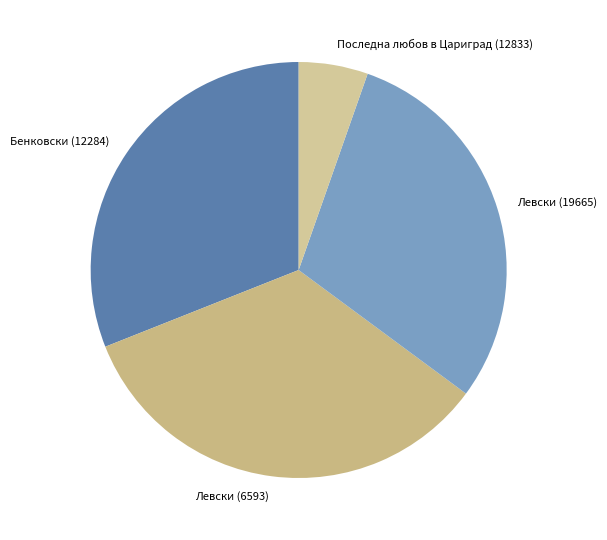

Is there any slice that represents more than half of the pie?

No